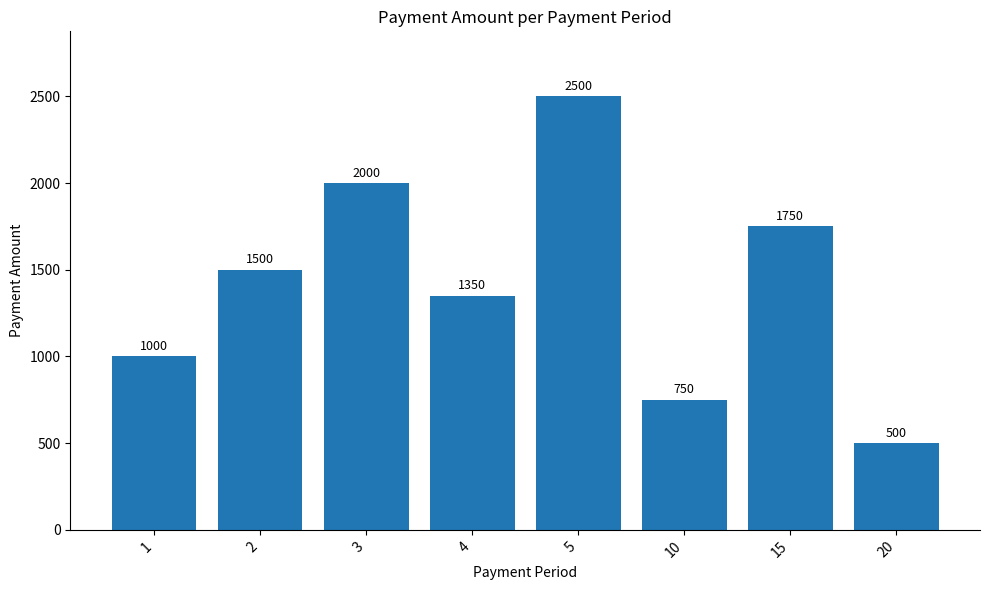

Are the bars grouped side by side (vs. stacked)?

No